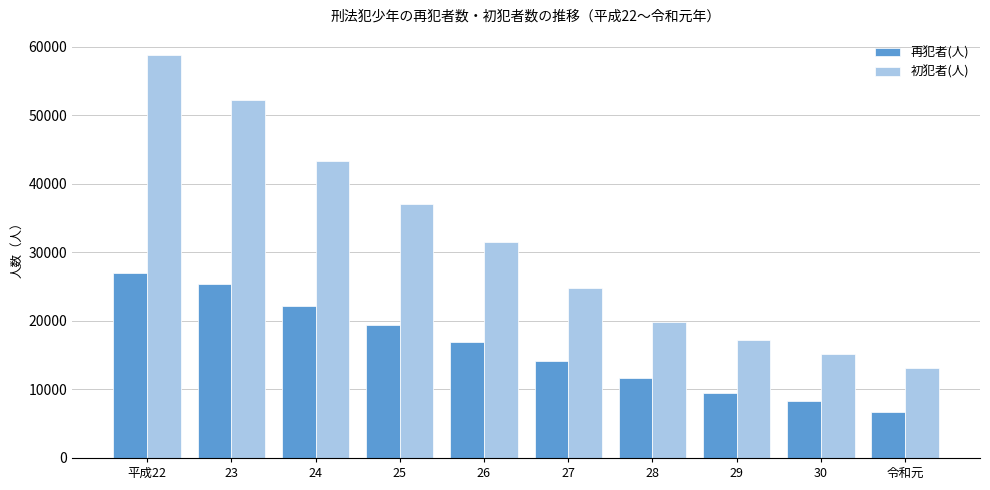

The value of 初犯者(人) at 24 is 15529. True or false?

False